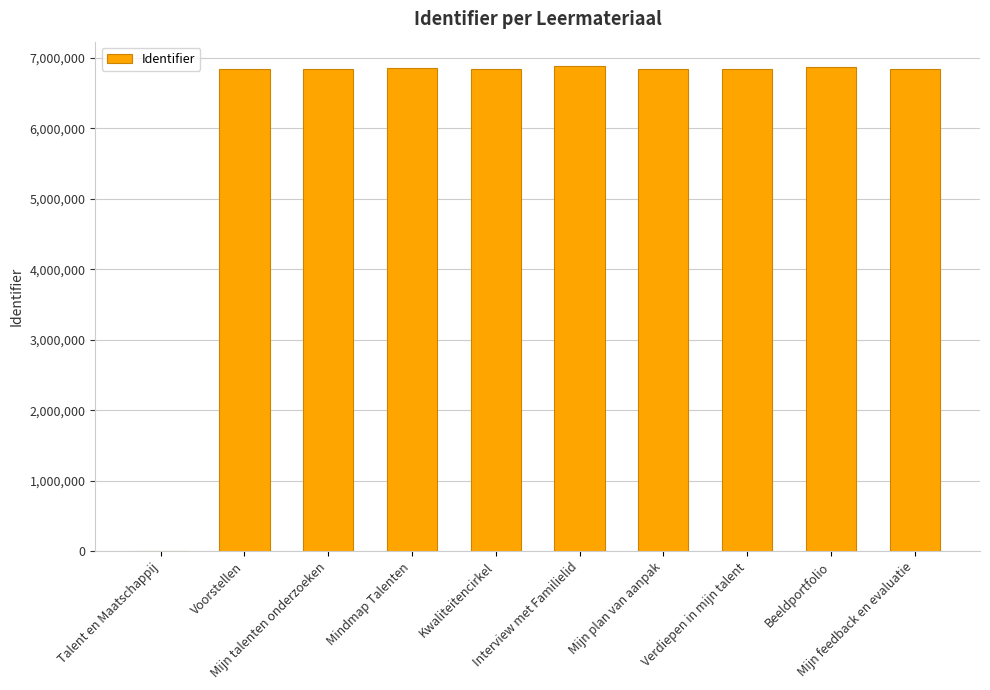

True or false: the data shows 9132827 at Mijn talenten onderzoeken.

False